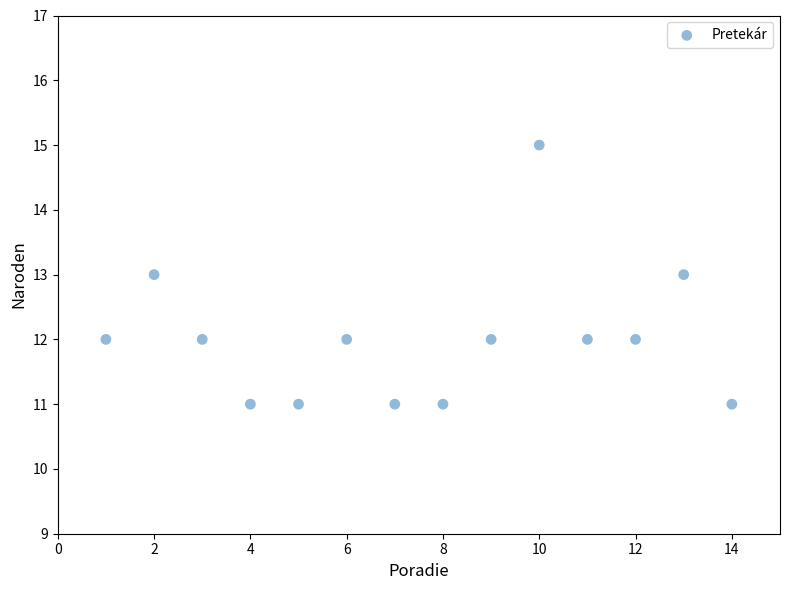

What is the range of Y values (max minus min)?

4